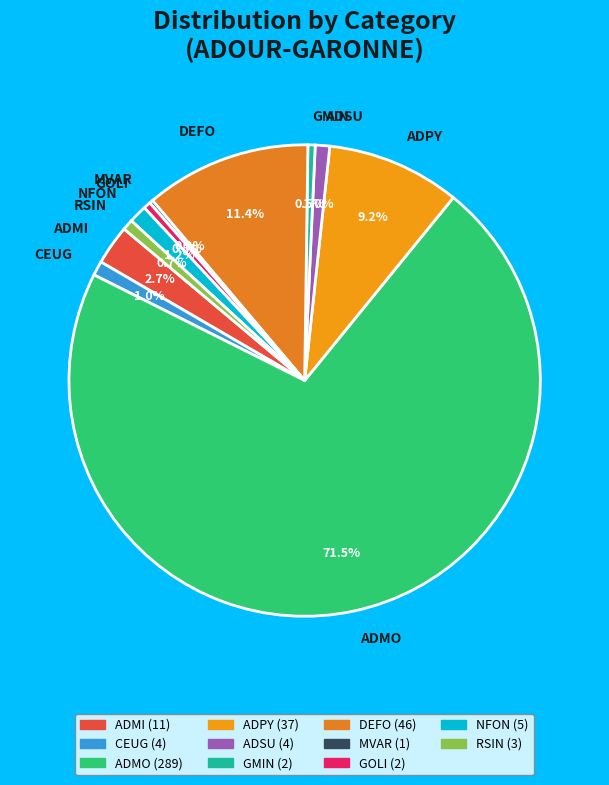

Does any single category account for the majority?

Yes